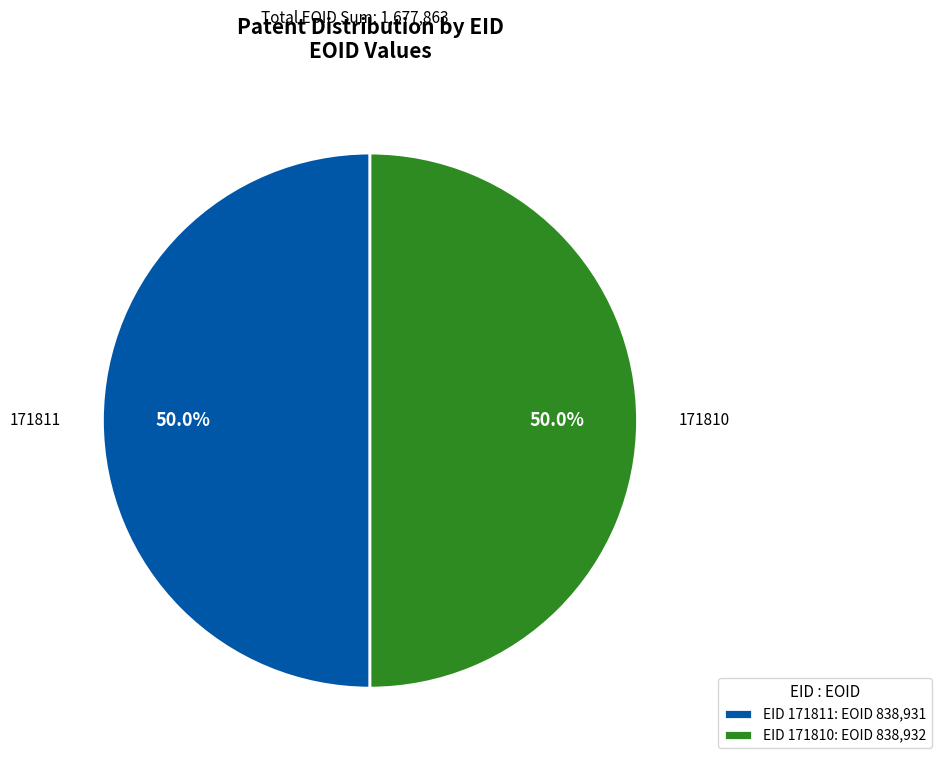

What is the ratio of the value at EID 171810: EOID 838,932 to the value at EID 171811: EOID 838,931?

1.0